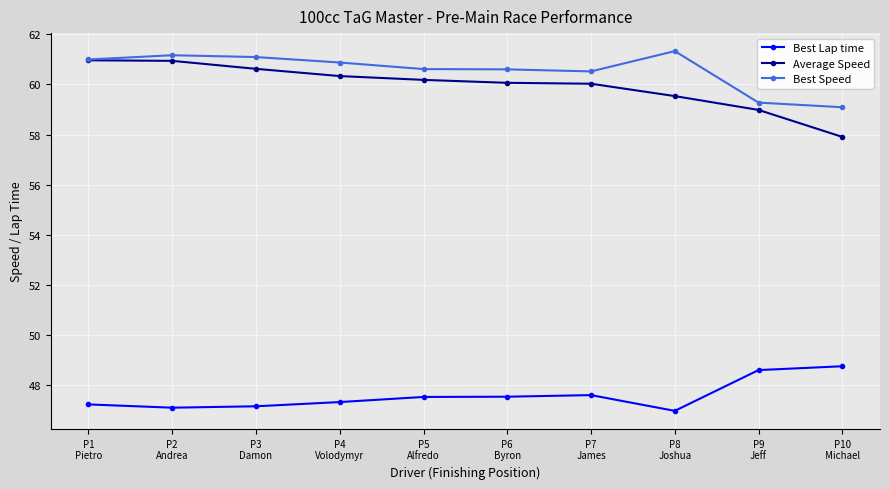

What are all the series names shown in the legend?

Best Lap time, Average Speed, Best Speed